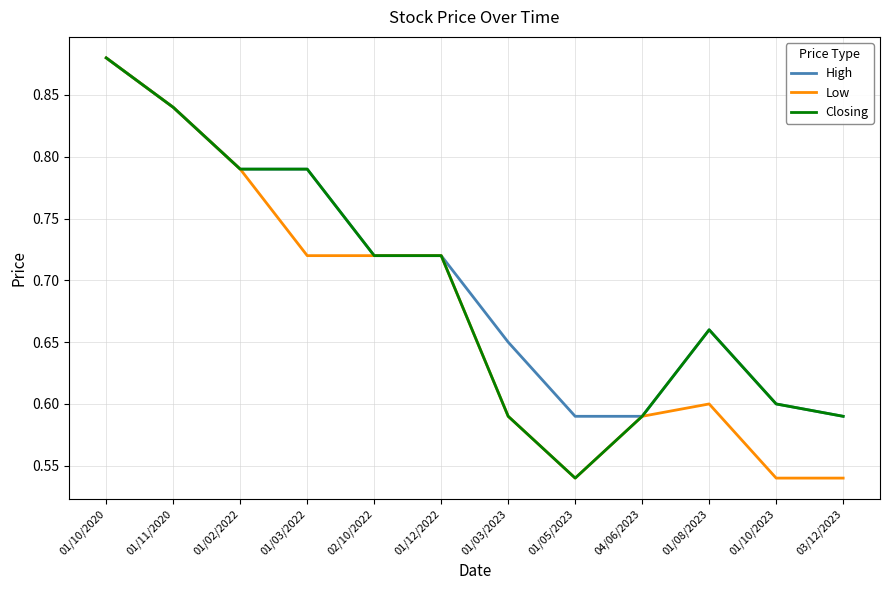

Is the value of High at 03/12/2023 greater than the value of Low at 03/12/2023?

Yes